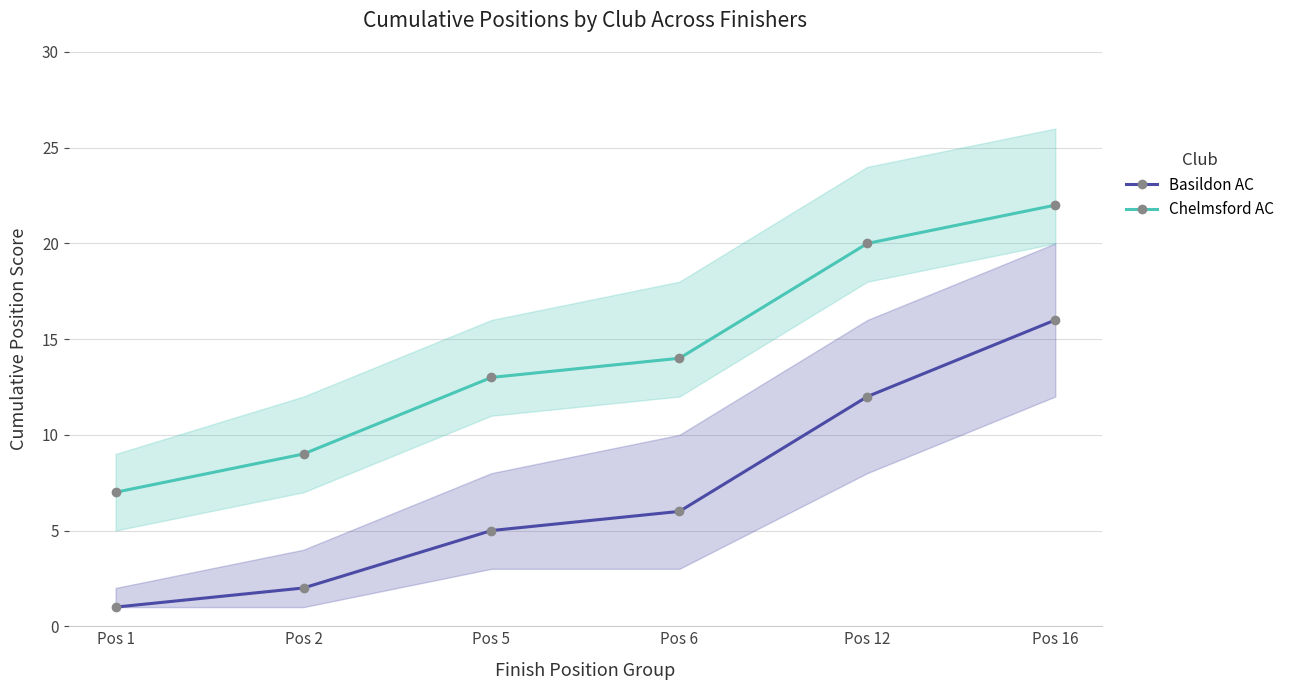

Which series has the largest total across all categories?

Chelmsford AC